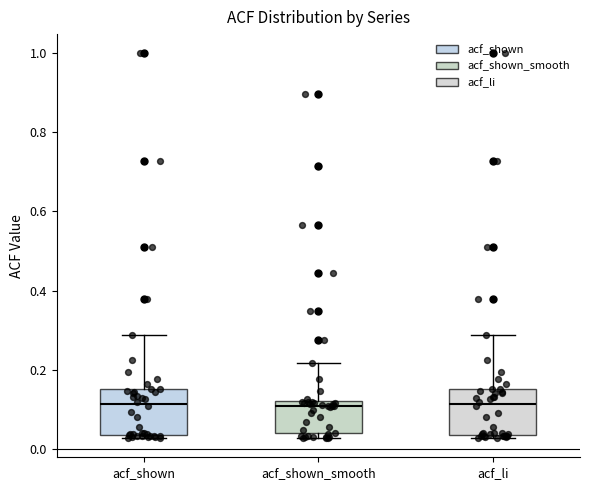

Where is the lower edge of the box for acf_li on the y-axis? The values are not printed on the chart, so give them approximately, as read against the axis.

0.04